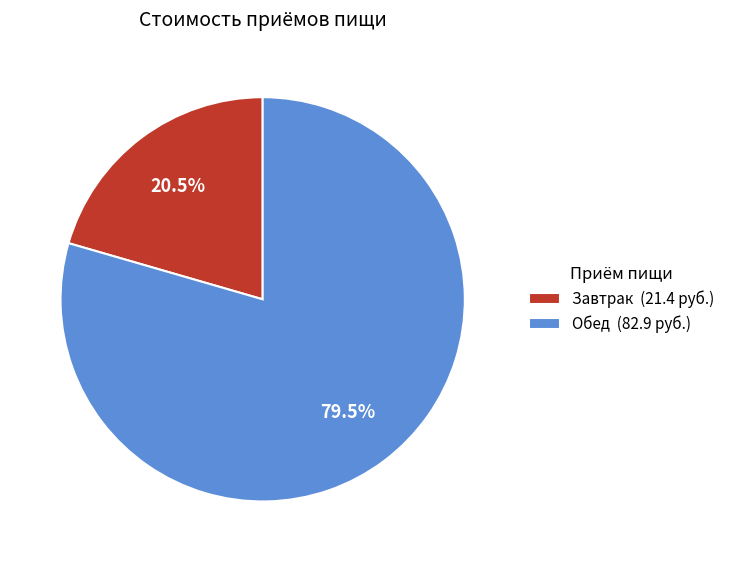

Between Завтрак (21.4 руб.) and Обед (82.9 руб.), which is larger?

Обед (82.9 руб.)